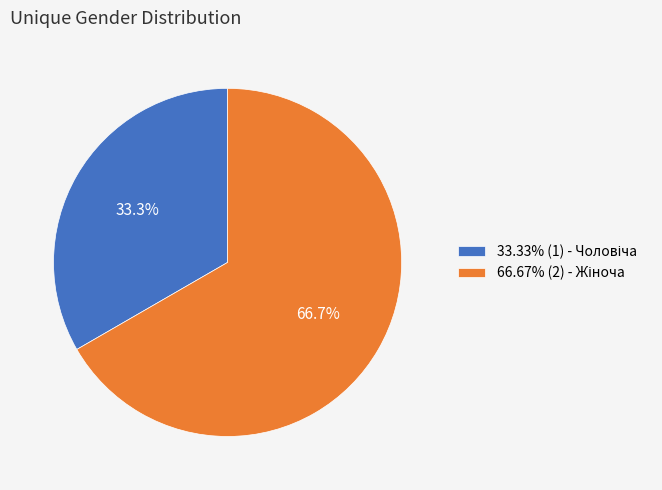

Is there any slice that represents more than half of the pie?

Yes